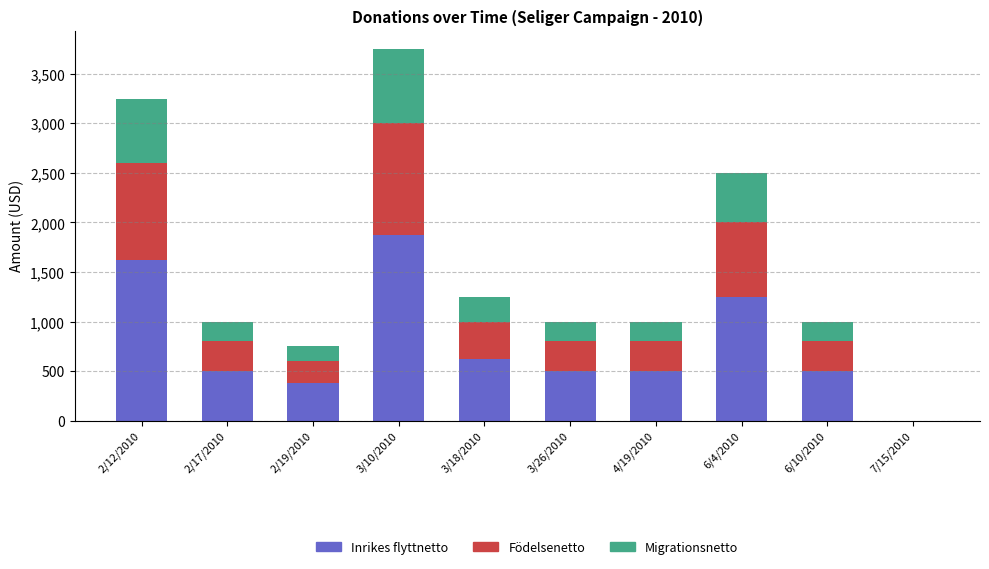

At which category is the sum across all series the highest?

3/10/2010